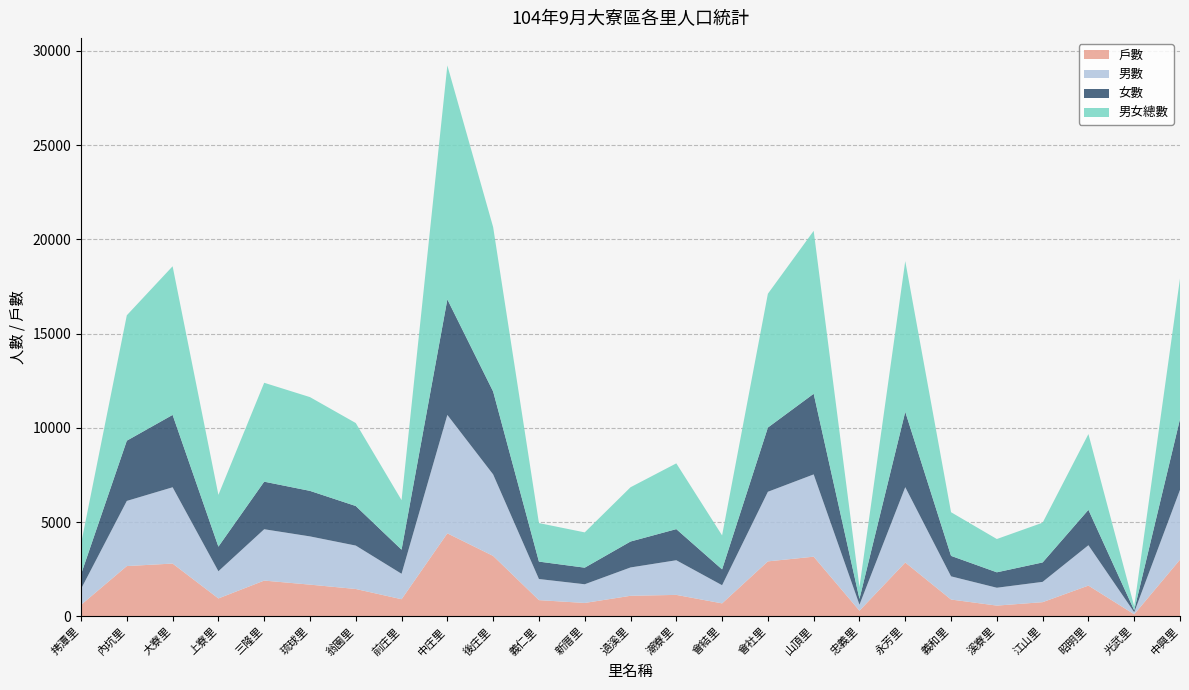

Reading right to left, what are all the values shown in this chart?

戶數: 中興里=3010	光武里=110	昭明里=1634	江山里=754	溪寮里=572	義和里=894	永芳里=2858	忠義里=301	山頂里=3167	會社里=2918	會結里=690	潮寮里=1140	過溪里=1092	新厝里=712	義仁里=862	後庄里=3208	中庄里=4406	前庄里=910	翁園里=1453	琉球里=1684	三隆里=1899	上寮里=952	大寮里=2802	內坑里=2669	拷潭里=610
男數: 中興里=3701	光武里=111	昭明里=2140	江山里=1077	溪寮里=947	義和里=1230	永芳里=3996	忠義里=318	山頂里=4365	會社里=3692	會結里=963	潮寮里=1838	過溪里=1503	新厝里=992	義仁里=1120	後庄里=4323	中庄里=6281	前庄里=1350	翁園里=2303	琉球里=2559	三隆里=2724	上寮里=1442	大寮里=4047	內坑里=3456	拷潭里=845
女數: 中興里=3757	光武里=101	昭明里=1879	江山里=1031	溪寮里=819	義和里=1086	永芳里=3999	忠義里=309	山頂里=4278	會社里=3407	會結里=840	潮寮里=1651	過溪里=1376	新厝里=880	義仁里=924	後庄里=4399	中庄里=6130	前庄里=1278	翁園里=2099	琉球里=2415	三隆里=2523	上寮里=1305	大寮里=3839	內坑里=3196	拷潭里=775
男女總數: 中興里=7458	光武里=212	昭明里=4019	江山里=2108	溪寮里=1766	義和里=2316	永芳里=7995	忠義里=627	山頂里=8643	會社里=7099	會結里=1803	潮寮里=3489	過溪里=2879	新厝里=1872	義仁里=2044	後庄里=8722	中庄里=12411	前庄里=2628	翁園里=4402	琉球里=4974	三隆里=5247	上寮里=2747	大寮里=7886	內坑里=6652	拷潭里=1620